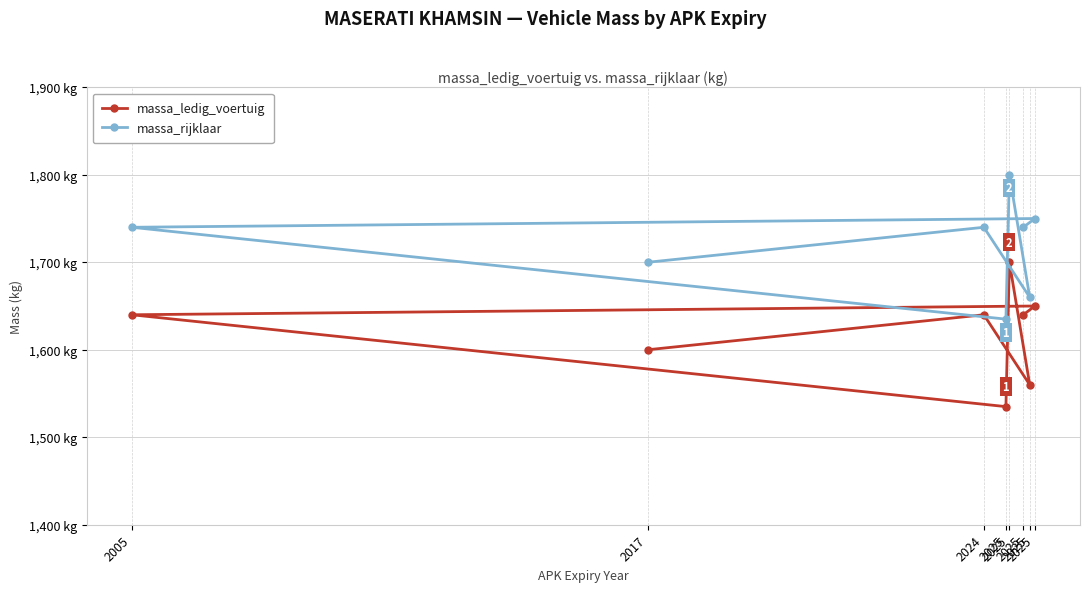

How many interior local valleys does the massa_rijklaar series have?

2